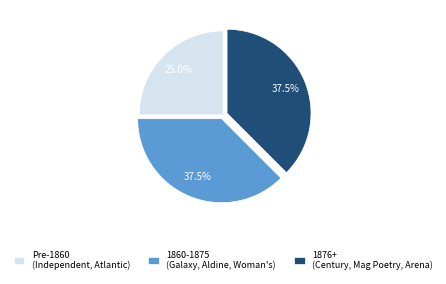

Does 1860-1875 (Galaxy, Aldine, Woman's) account for over 50% of the chart?

No